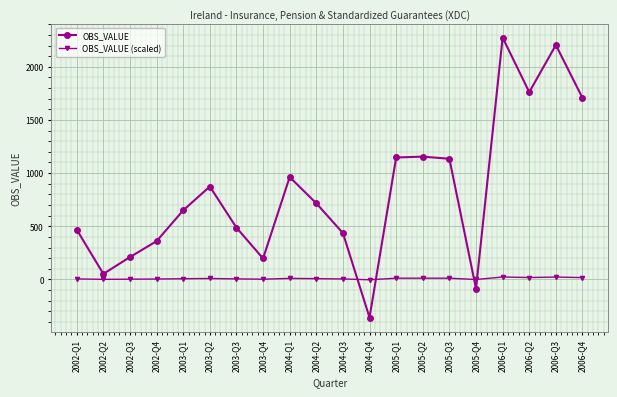

What is the maximum value for OBS_VALUE?

2275.0